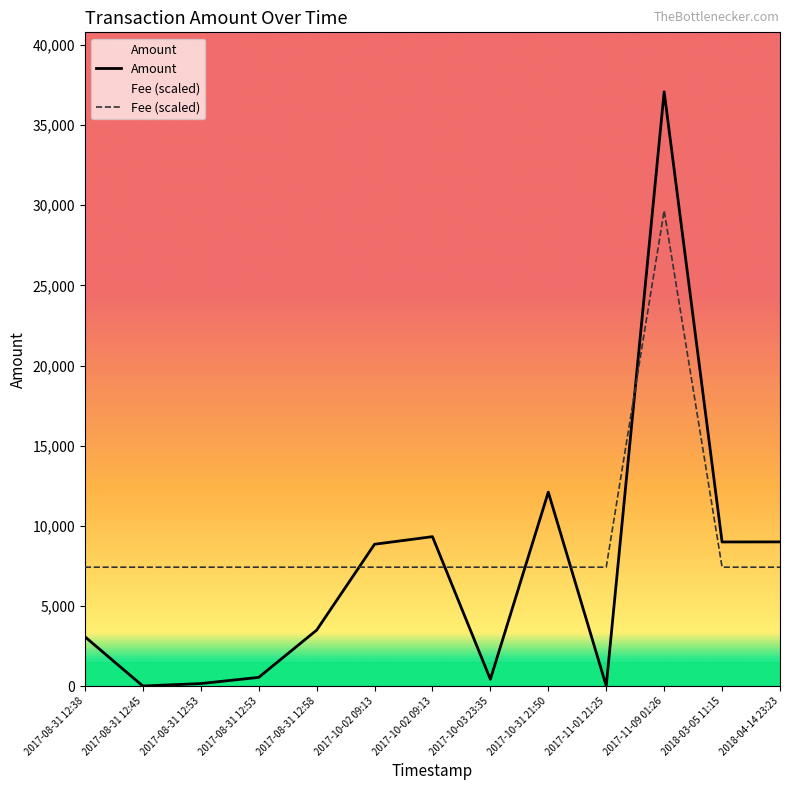

Rank the series by their average value, from highest to lowest.

Fee, Amount